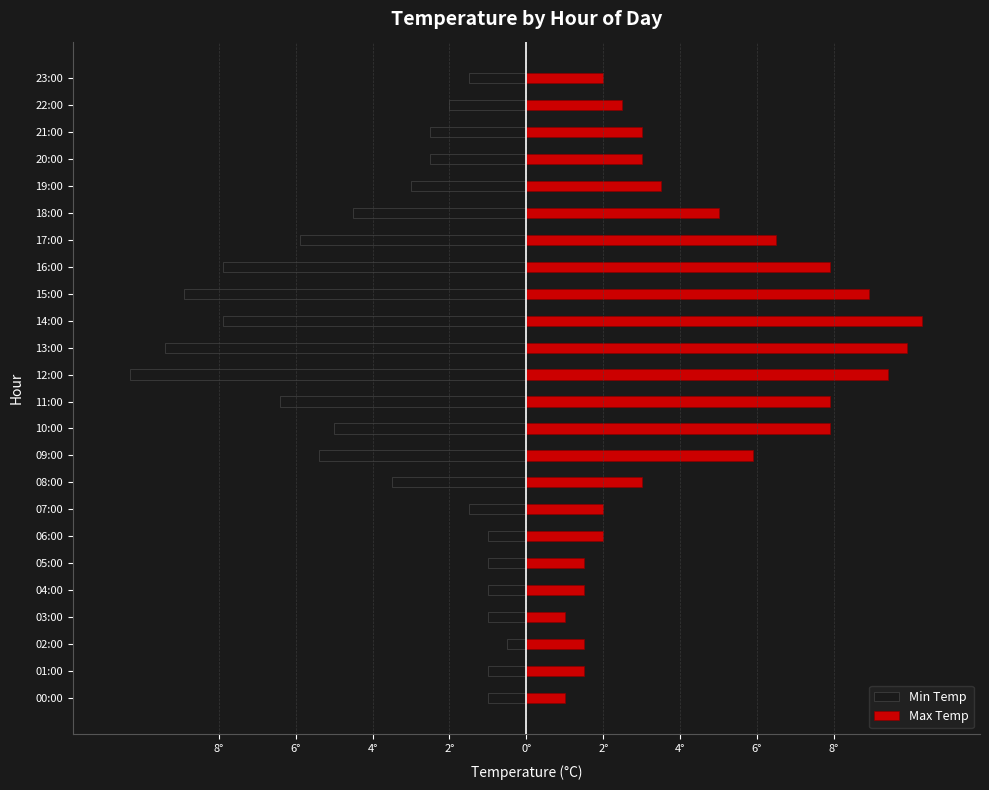

What is the spread (max minus min) of values at 02:00?

2.0